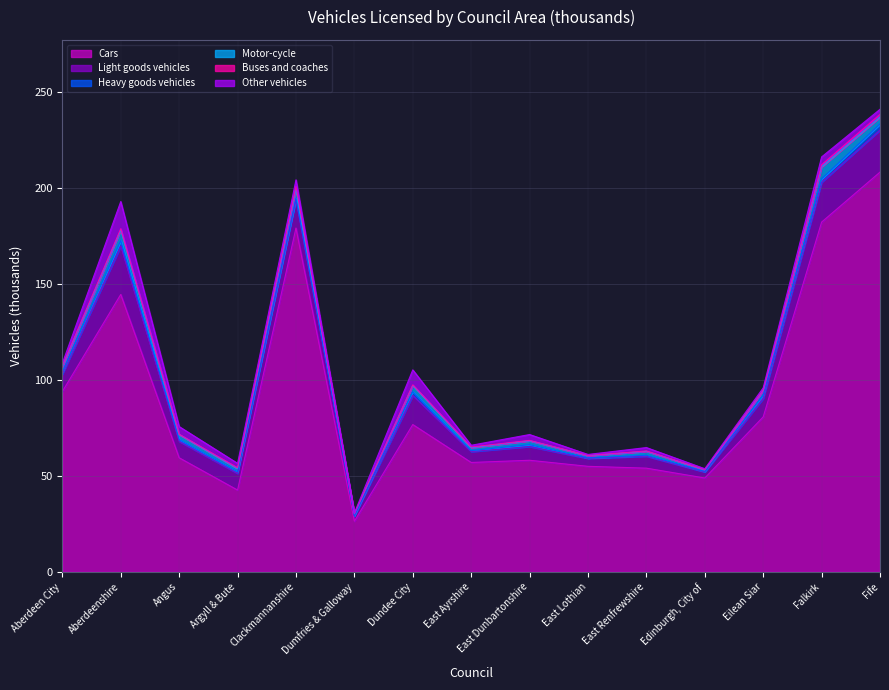

True or false: Motor-cycle and Cars cross at least once.

False